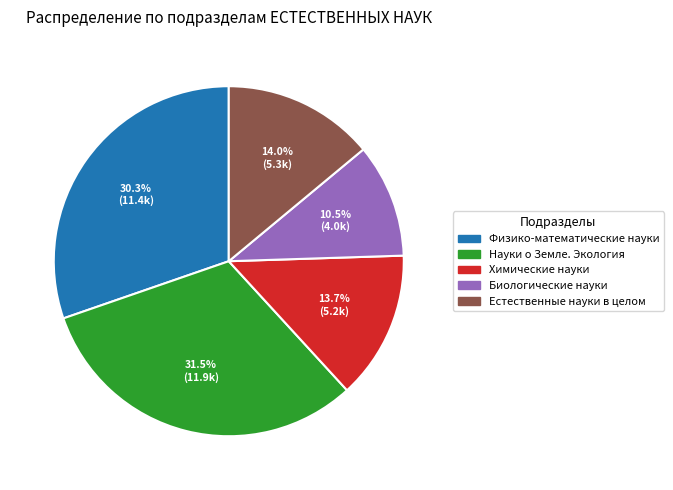

Approximately how many times larger is the value at Естественные науки в целом compared to Биологические науки?

1.3